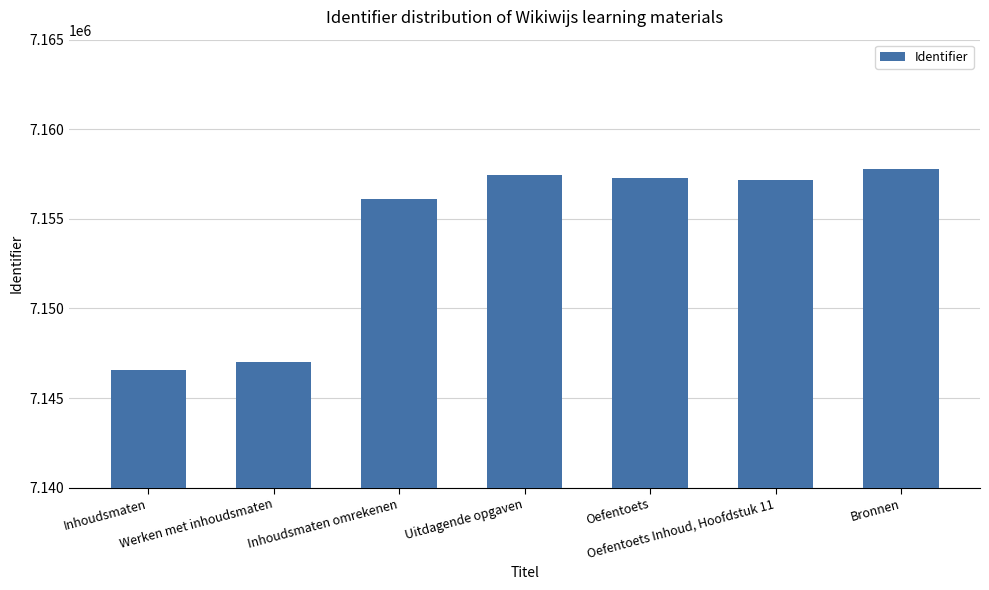

What position from the right is Bronnen?

1